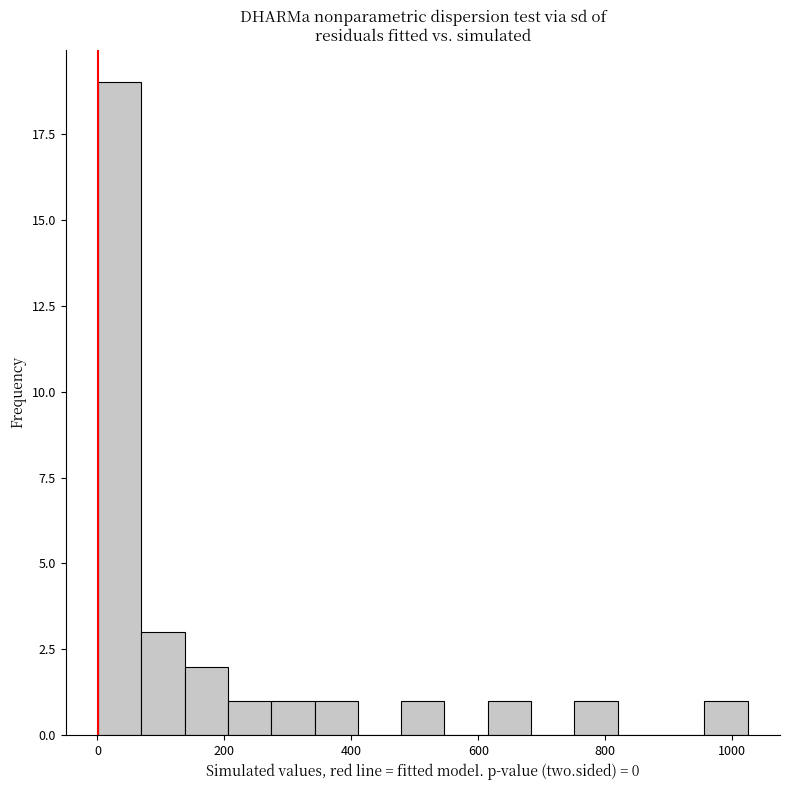

Read against the x-axis, roughly where is the centre of the tallest bar?

40